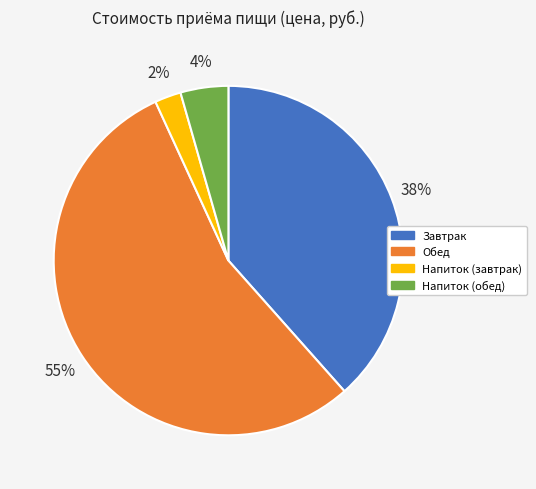

Do Напиток (обед) and Обед together represent more than half of the pie?

Yes